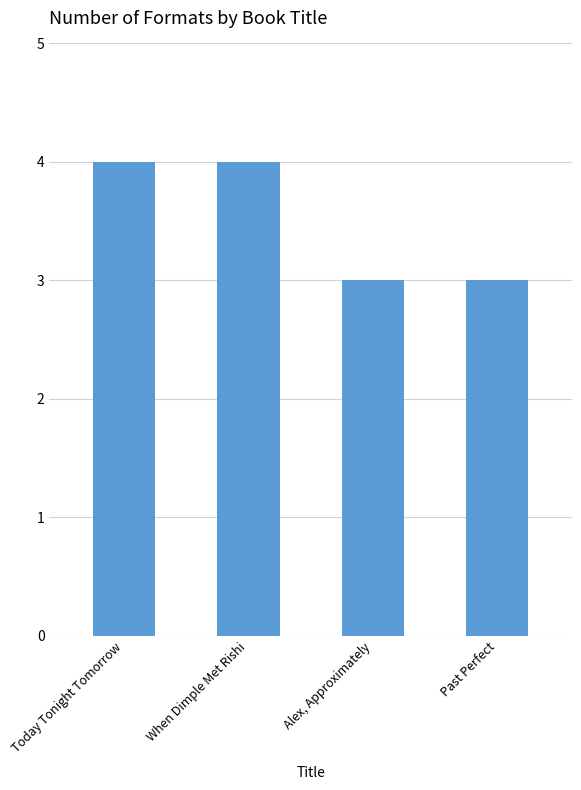

What is the label of the 4th bar from the right?

Today Tonight Tomorrow